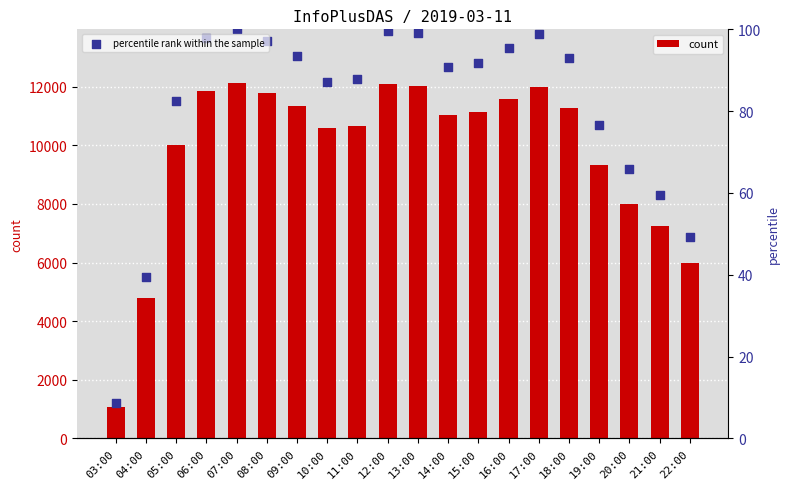

Which series has the largest total across all categories?

count